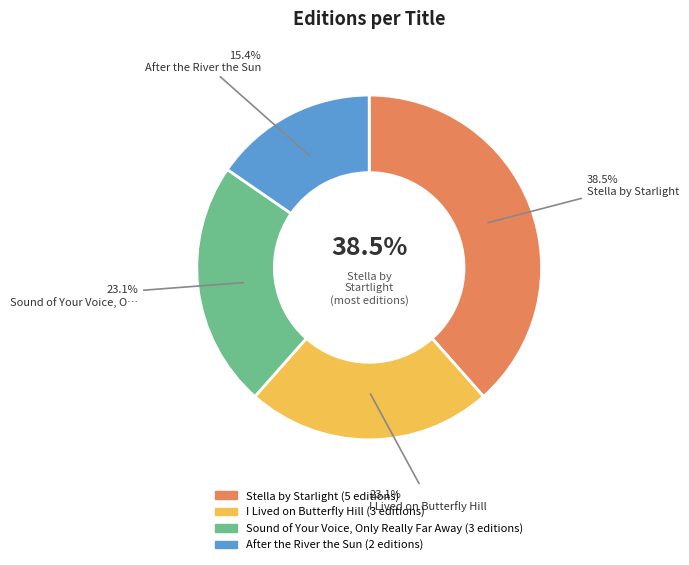

To the nearest percent, what percentage of the pie is I Lived on Butterfly Hill?

23%